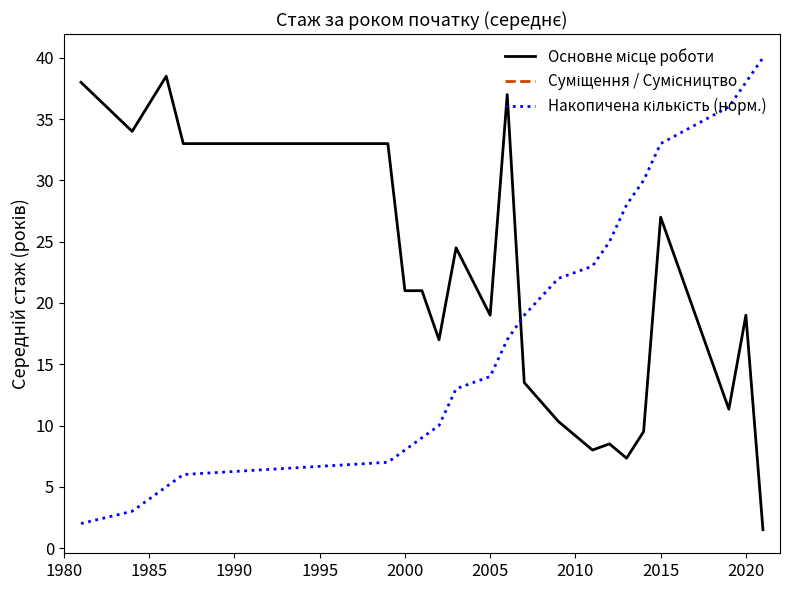

True or false: Накопичена кількість (норм.) has a value of 5.3 at 1980.

False